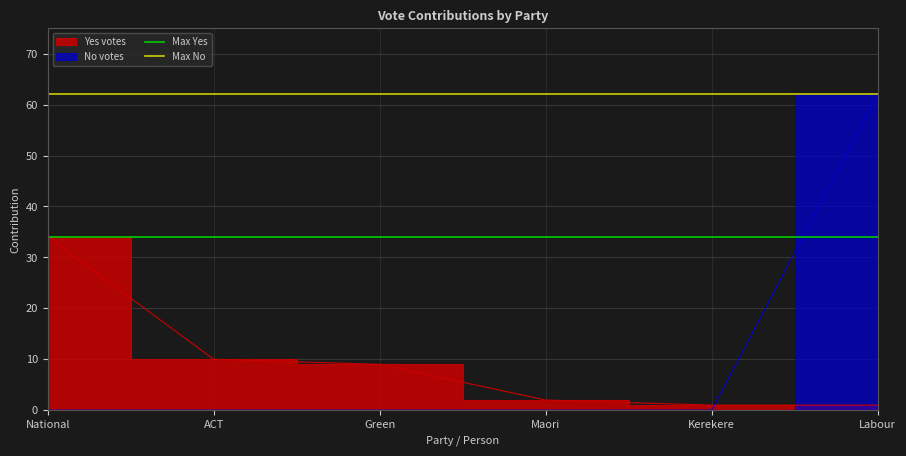

The Max No series shows 92 at National. True or false?

False